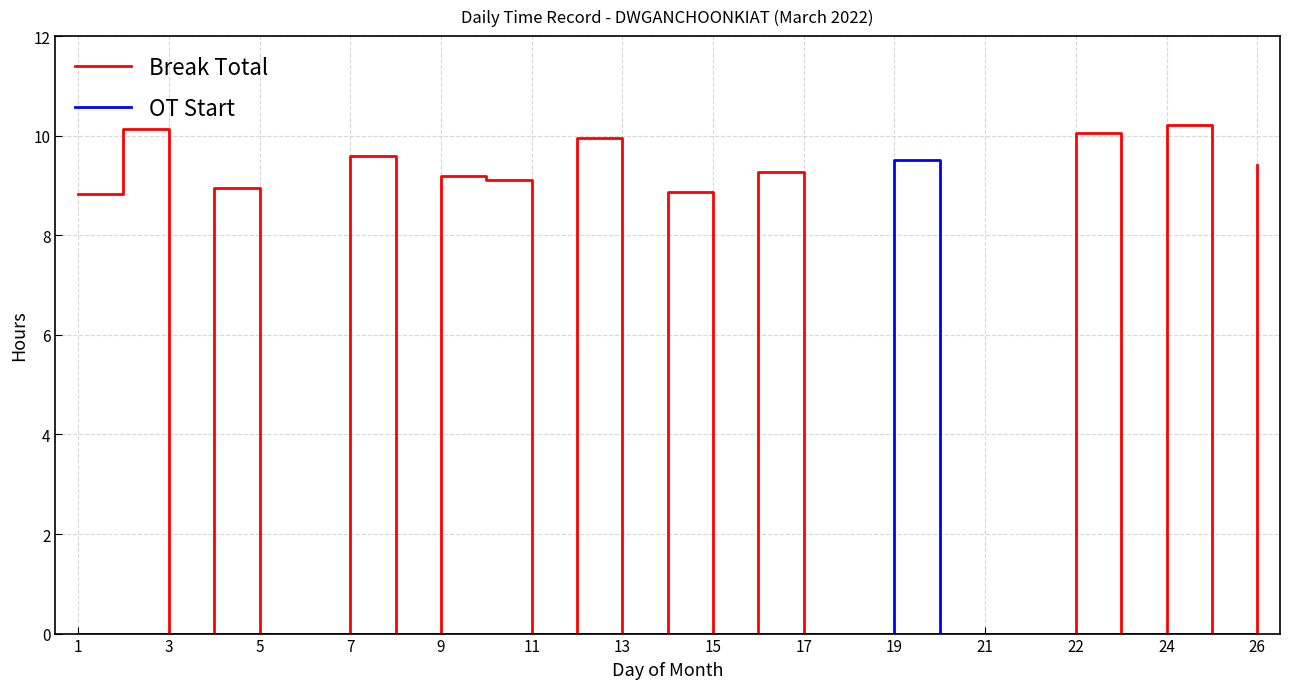

List the series in order of their peak value, highest first.

Break Total, OT Start